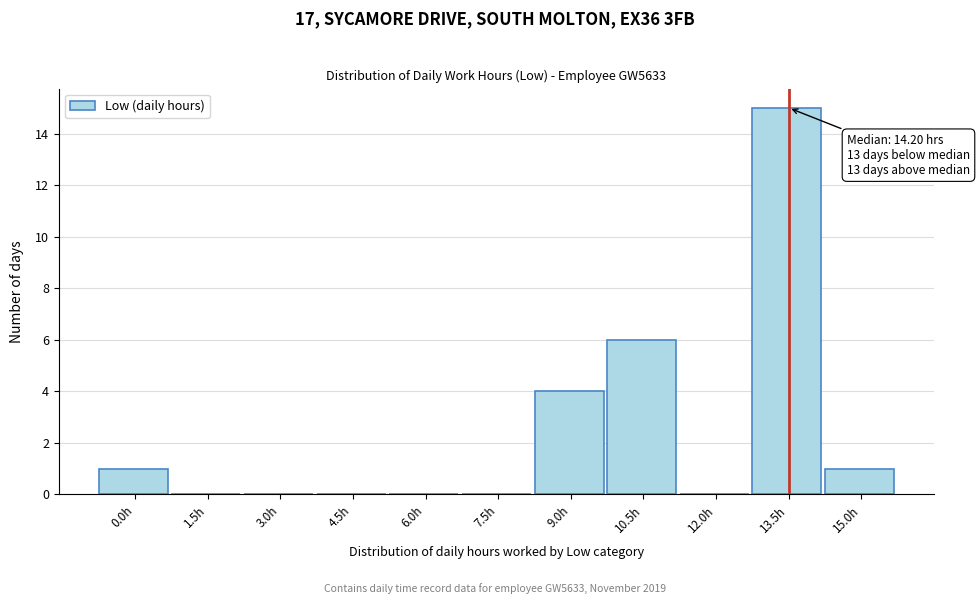

Reading left to right, what are all the values shown in this chart?

0.0h=1	1.5h=0	3.0h=0	4.5h=0	6.0h=0	7.5h=0	9.0h=4	10.5h=6	12.0h=0	13.5h=15	15.0h=1